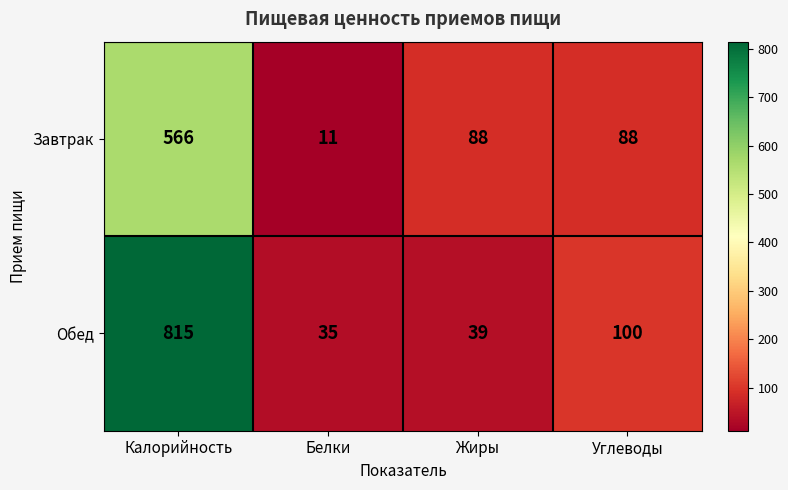

Rank the series by their maximum value, from lowest to highest.

Завтрак, Обед